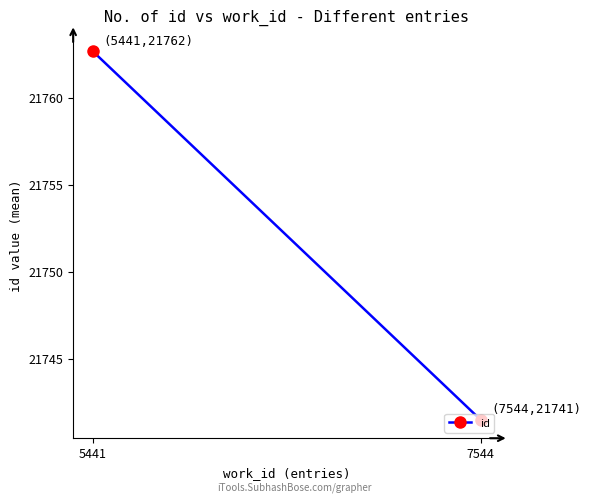

At which label does the data first exceed 21762?

5441